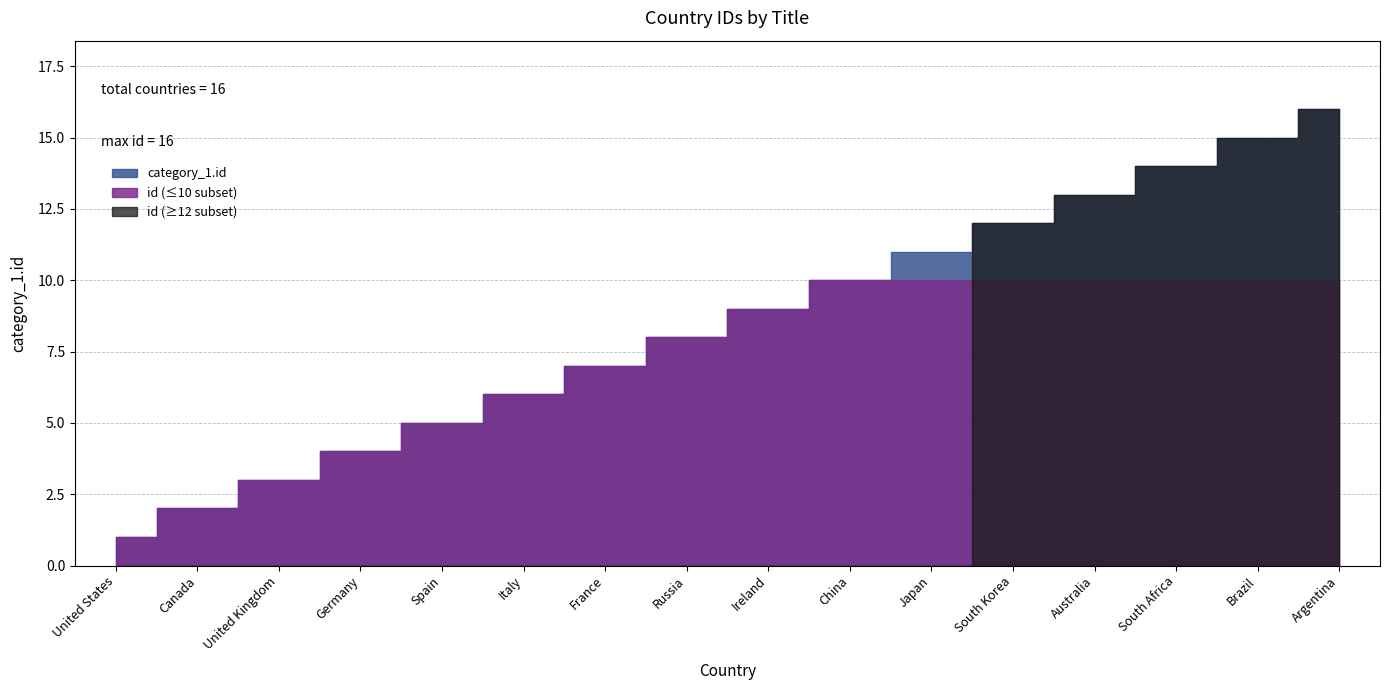

The value at South Korea is 3. True or false?

False